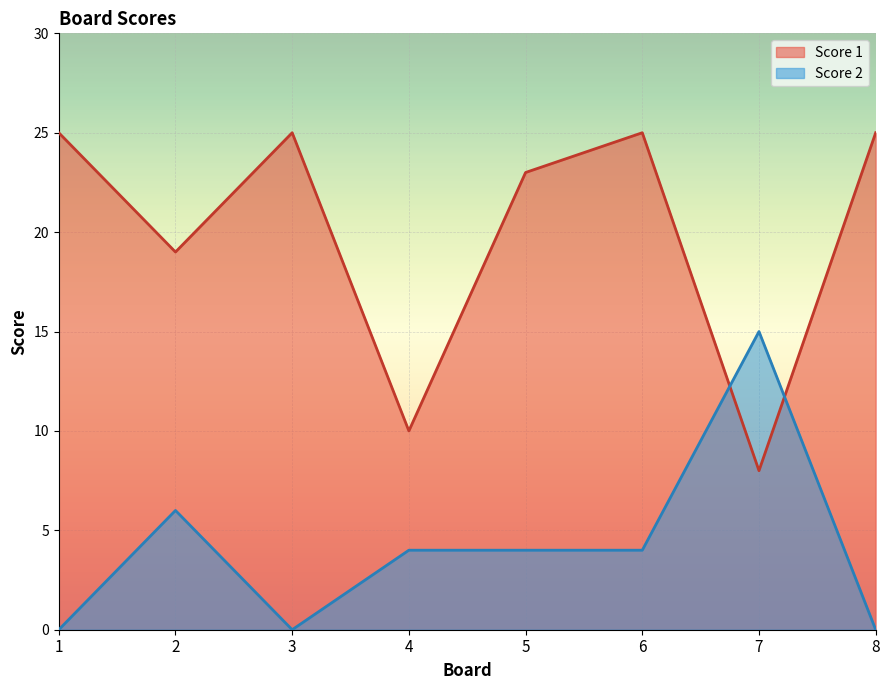

At which category does the chart reach its peak across all series?

1